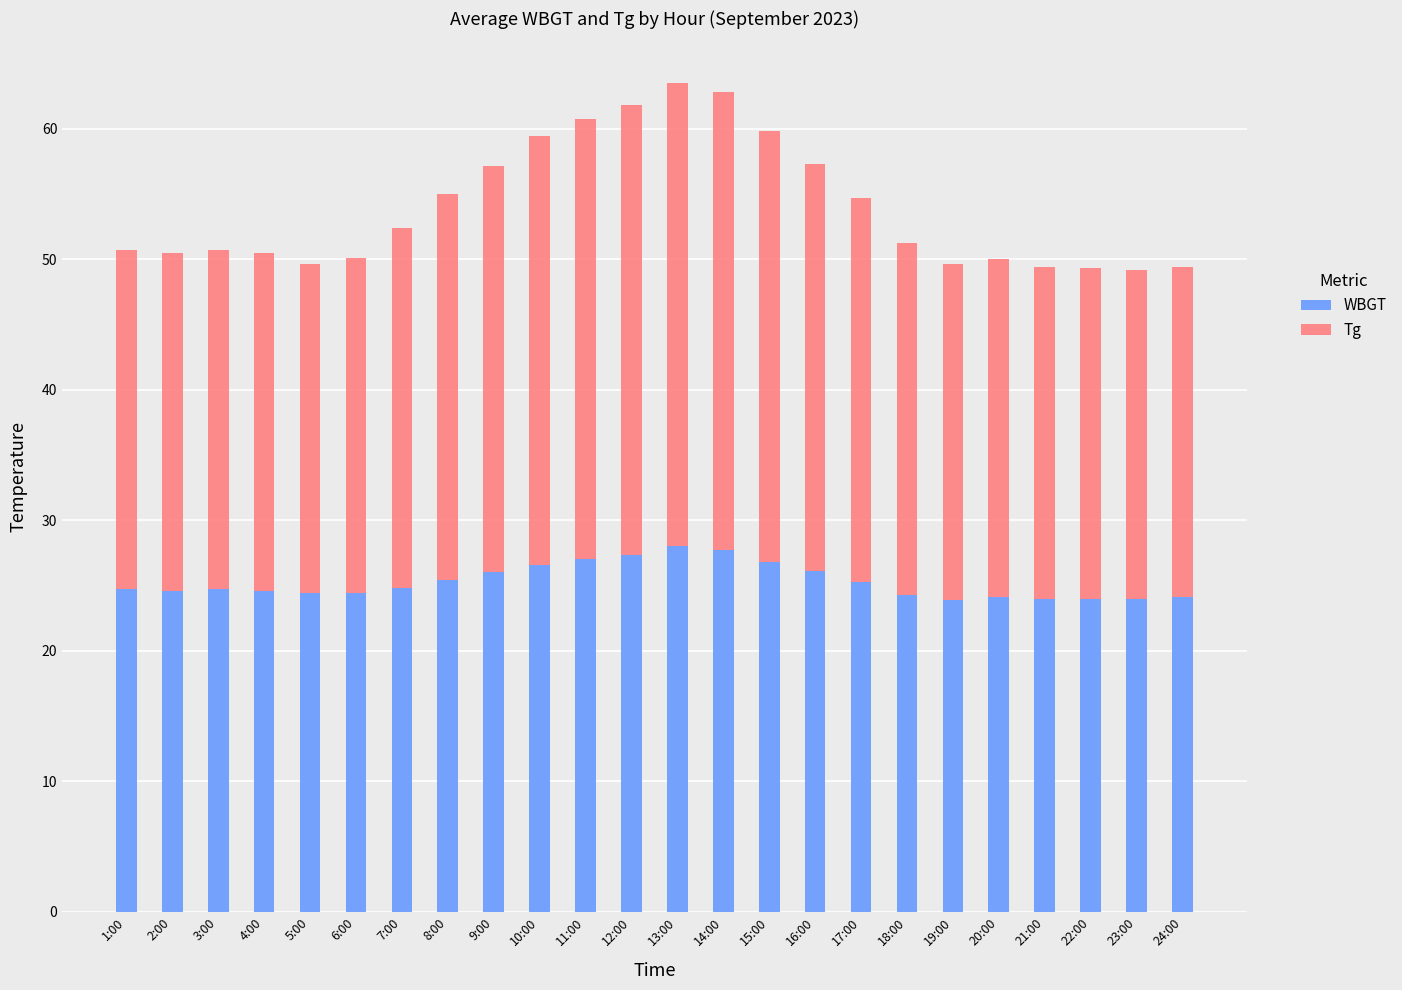

What is the difference between the maximum and minimum values in the WBGT series?

4.1